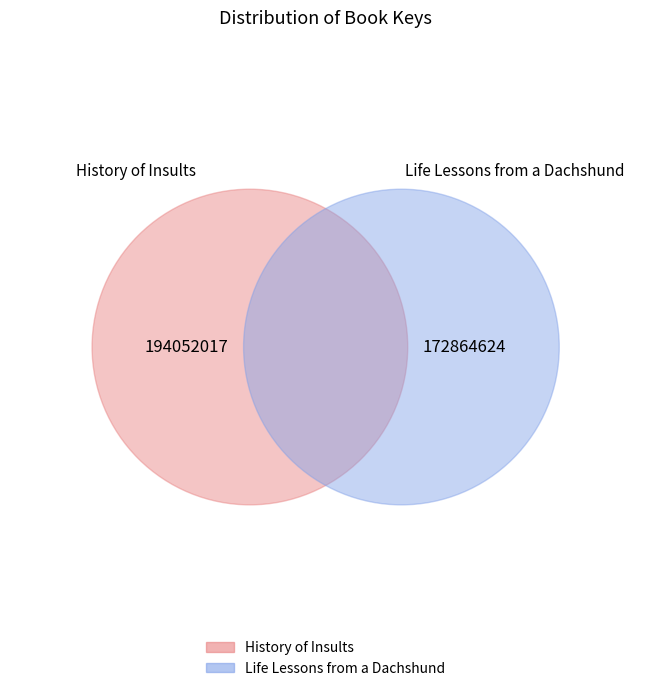

Count the number of slices in the pie.

2